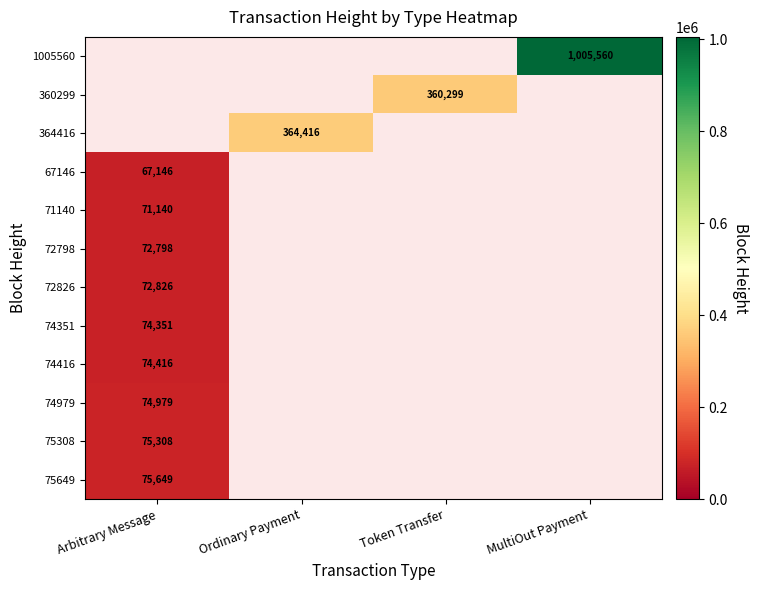

What is the maximum value shown in the chart?

1005560.0